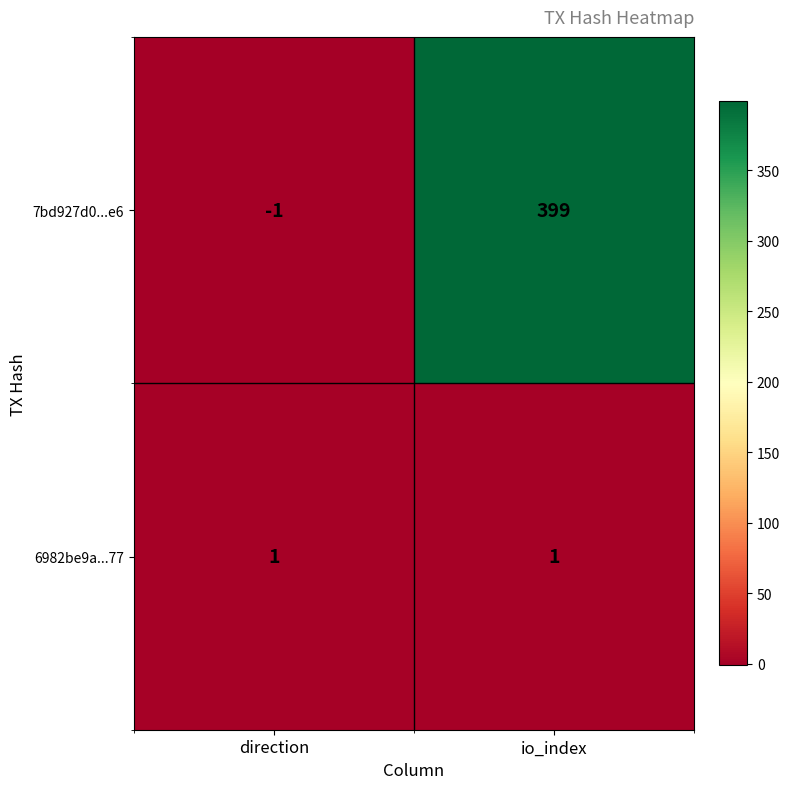

What is the smallest value displayed?

-1